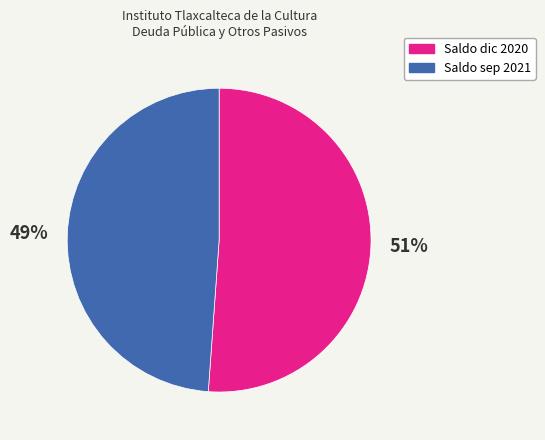

Is the sum of Saldo sep 2021 and Saldo dic 2020 greater than half?

Yes